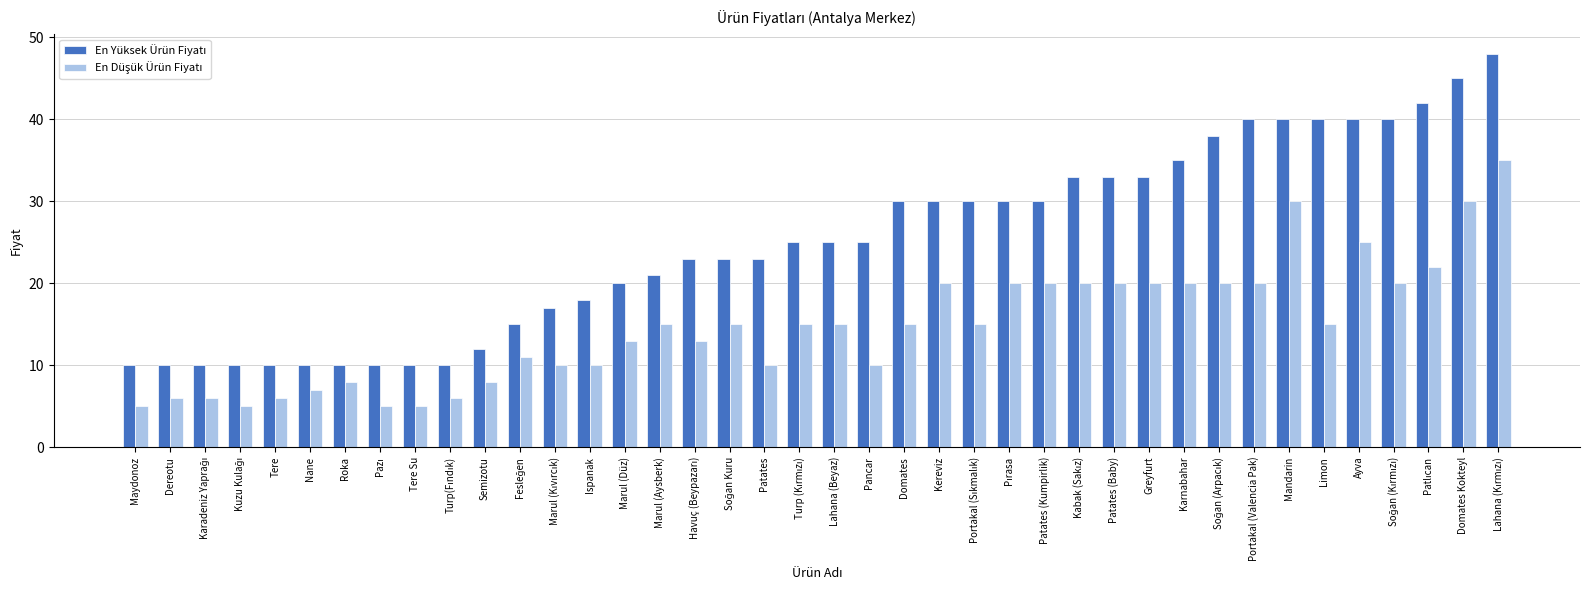

How many categories are shown in the chart?

40